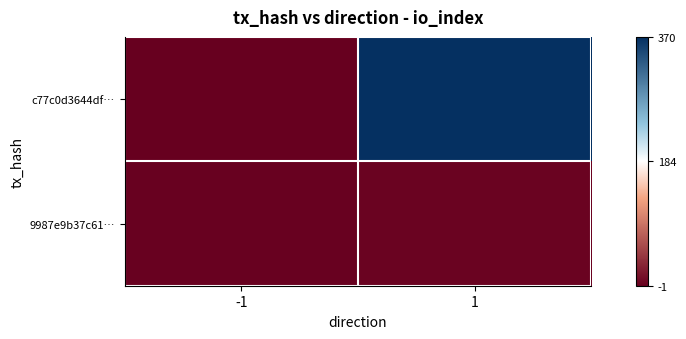

Which label corresponds to the largest value in the chart?

1